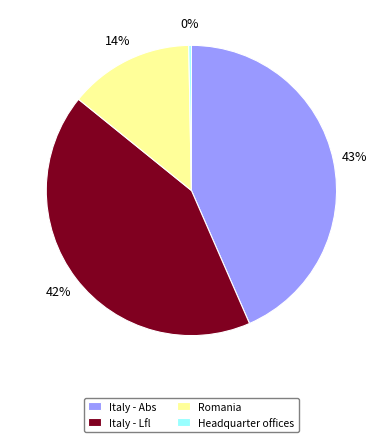

Which category has the smallest portion of the pie?

Headquarter offices